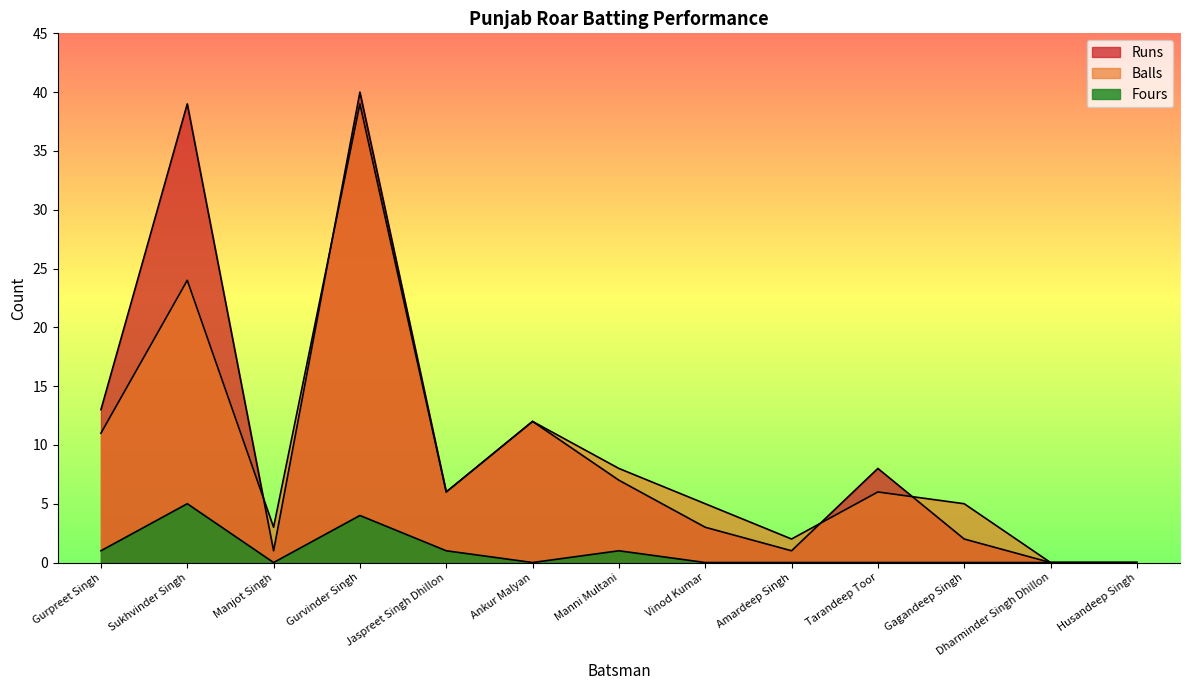

True or false: Fours and Balls cross at least once.

False